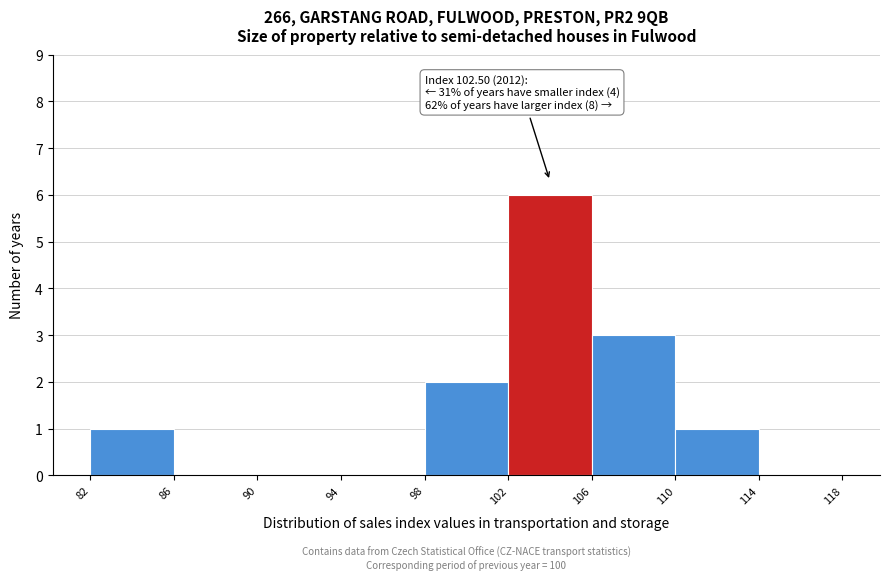

Over which range of the x-axis is the bar tallest?

102 to 106